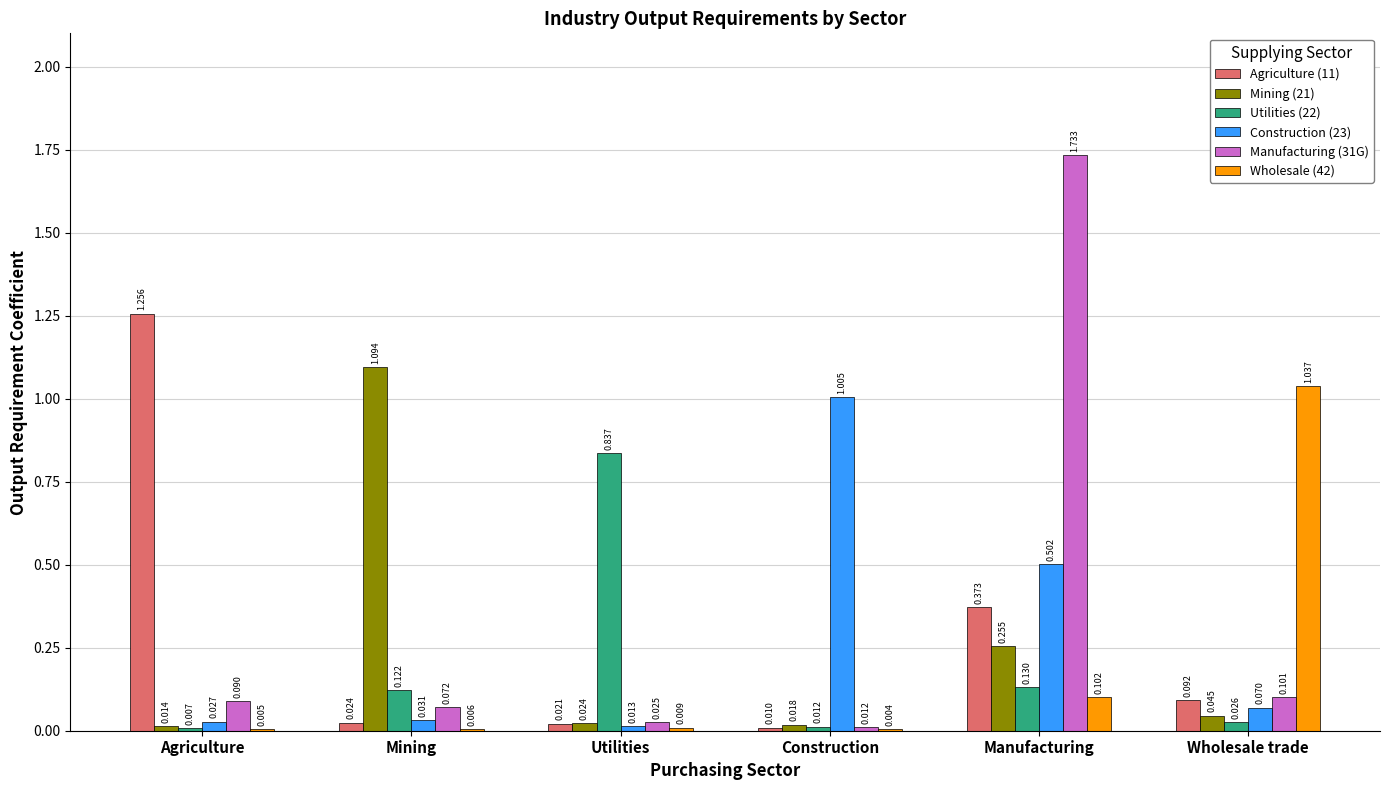

Which category has the highest value across all series?

Manufacturing